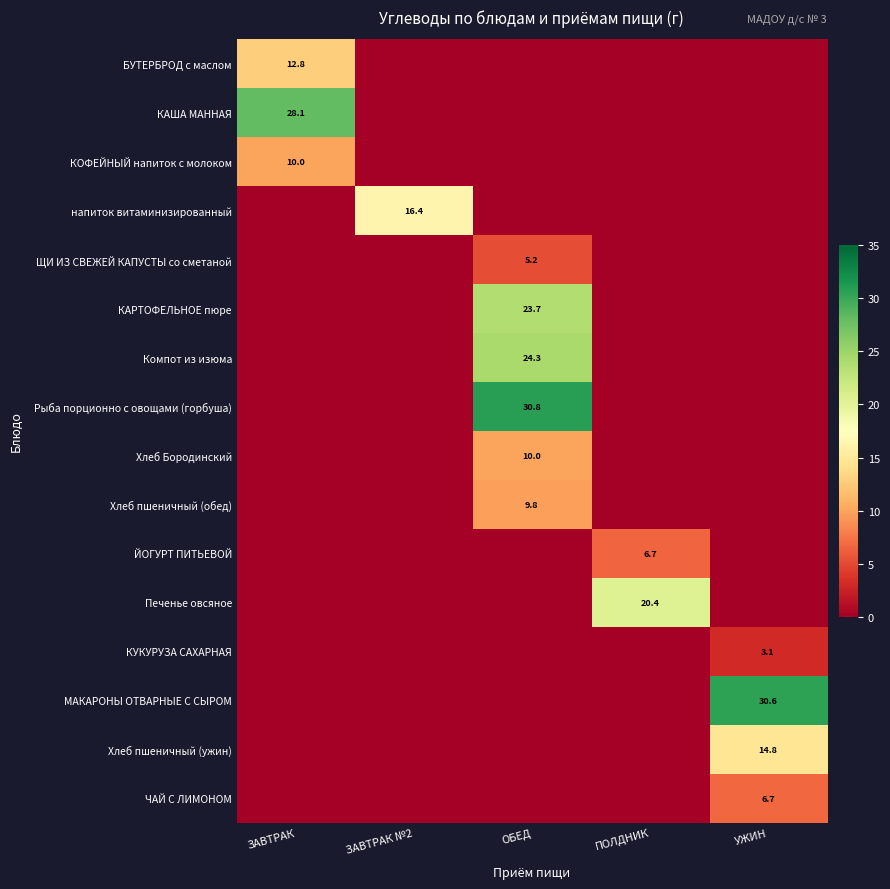

How many series are shown in this chart?

16